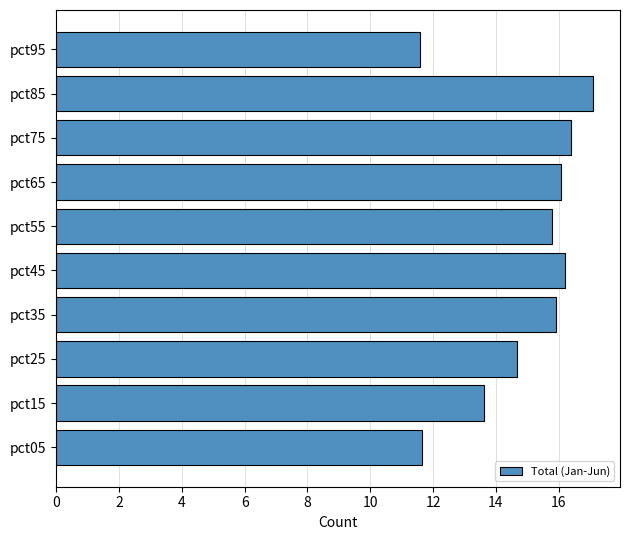

What is the sum of all values?

148.9